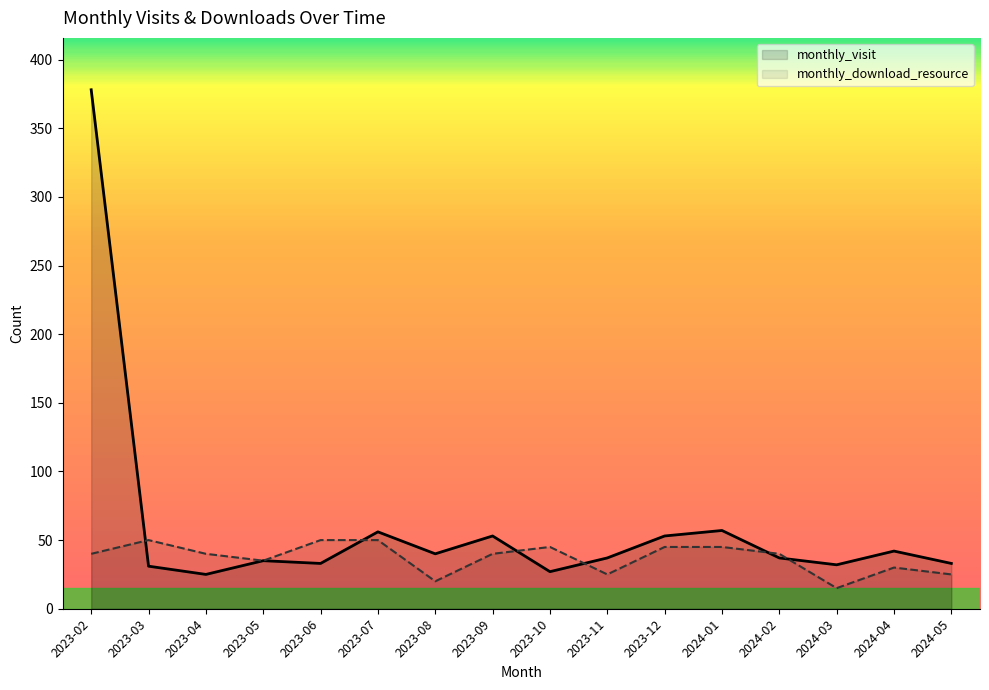

Does the chart display data point markers on the line(s)?

No